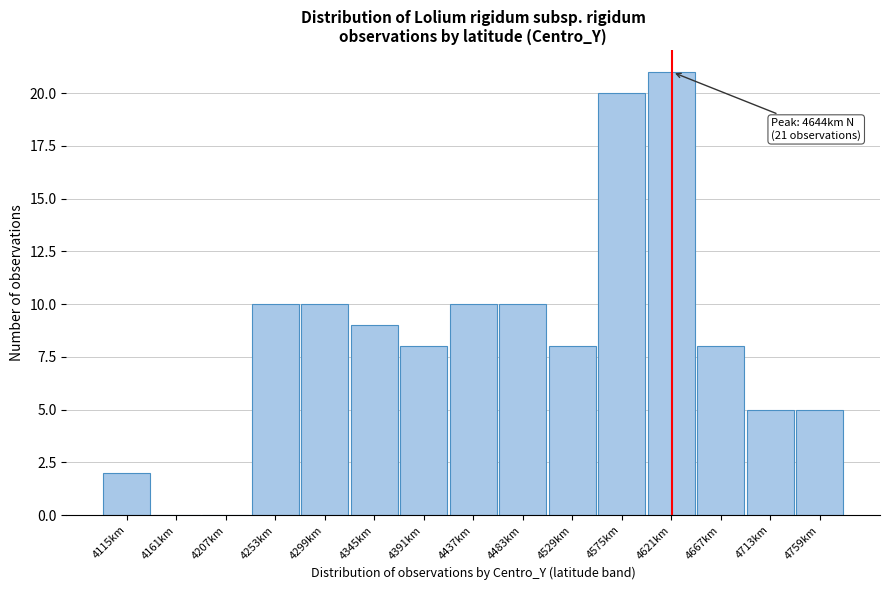

Reading left to right, list all the values displayed in this chart.

4115km=2	4161km=0	4207km=0	4253km=10	4299km=10	4345km=9	4391km=8	4437km=10	4483km=10	4529km=8	4575km=20	4621km=21	4667km=8	4713km=5	4759km=5